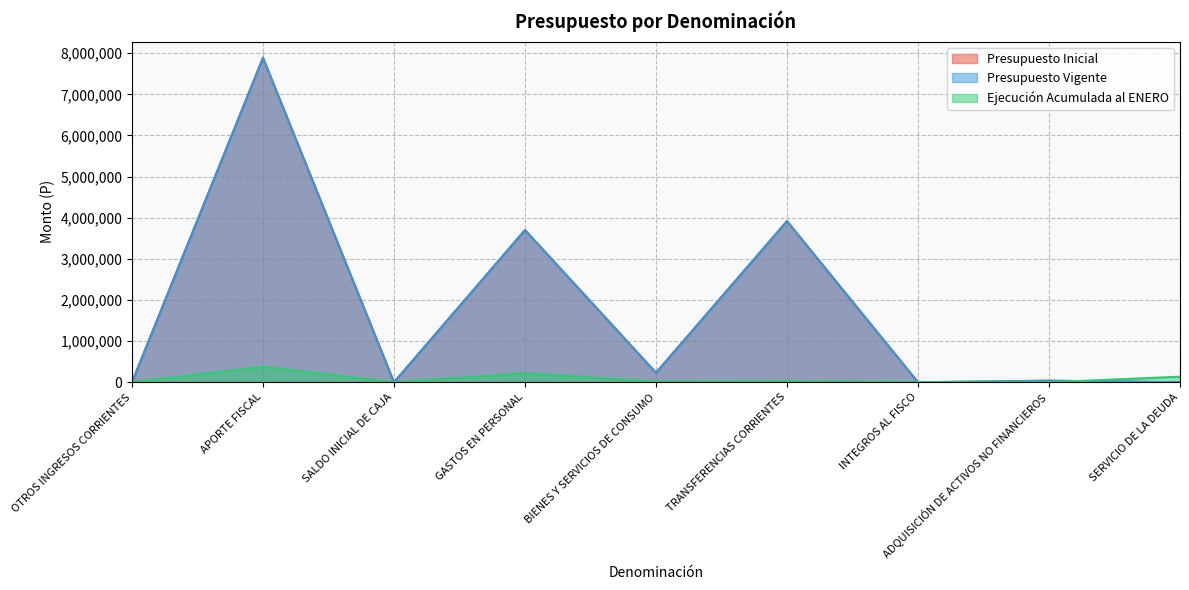

List the labels in order of Ejecución Acumulada al ENERO value, largest first.

APORTE FISCAL, GASTOS EN PERSONAL, SERVICIO DE LA DEUDA, TRANSFERENCIAS CORRIENTES, BIENES Y SERVICIOS DE CONSUMO, OTROS INGRESOS CORRIENTES, SALDO INICIAL DE CAJA, INTEGROS AL FISCO, ADQUISICIÓN DE ACTIVOS NO FINANCIEROS